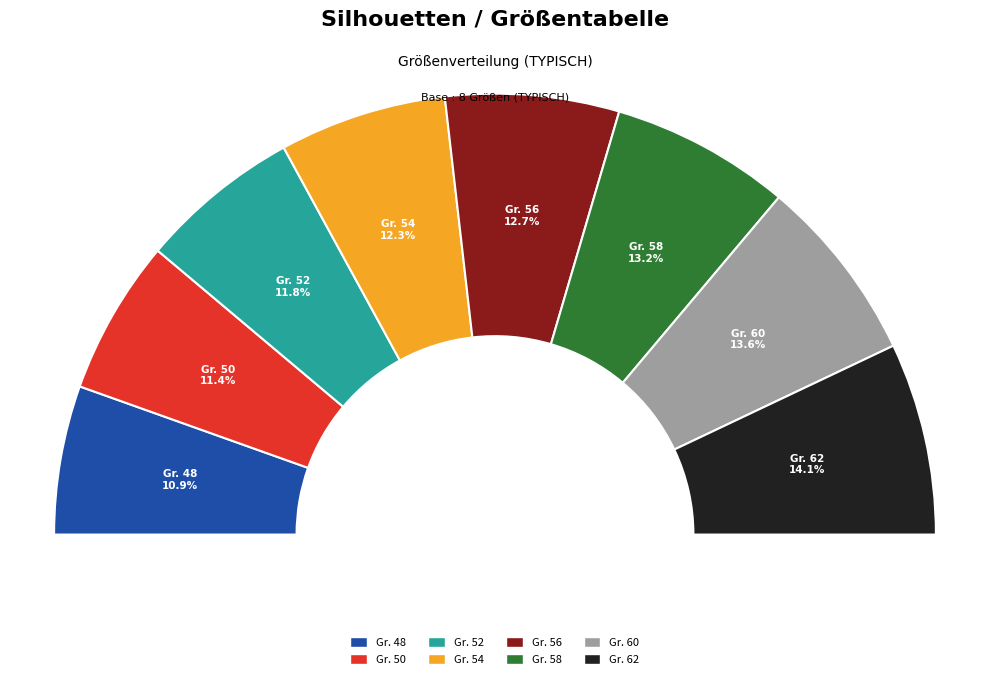

Does any single category account for the majority?

No